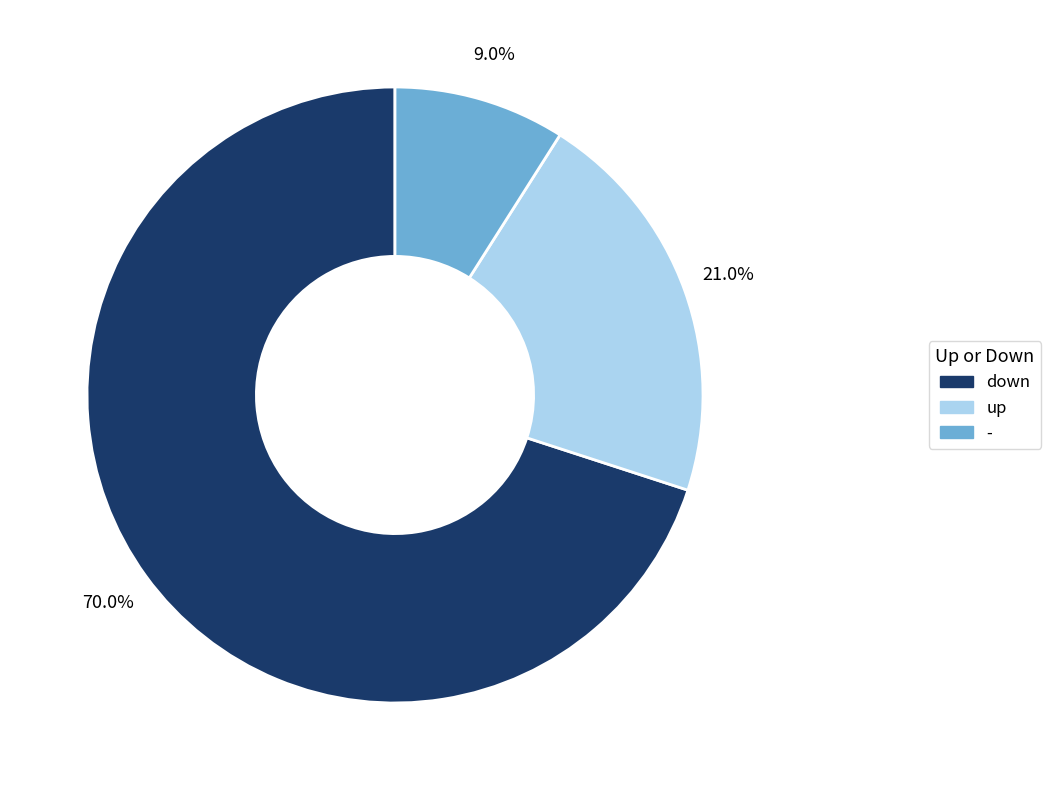

Approximately how many times larger is the value at - compared to up?

0.4